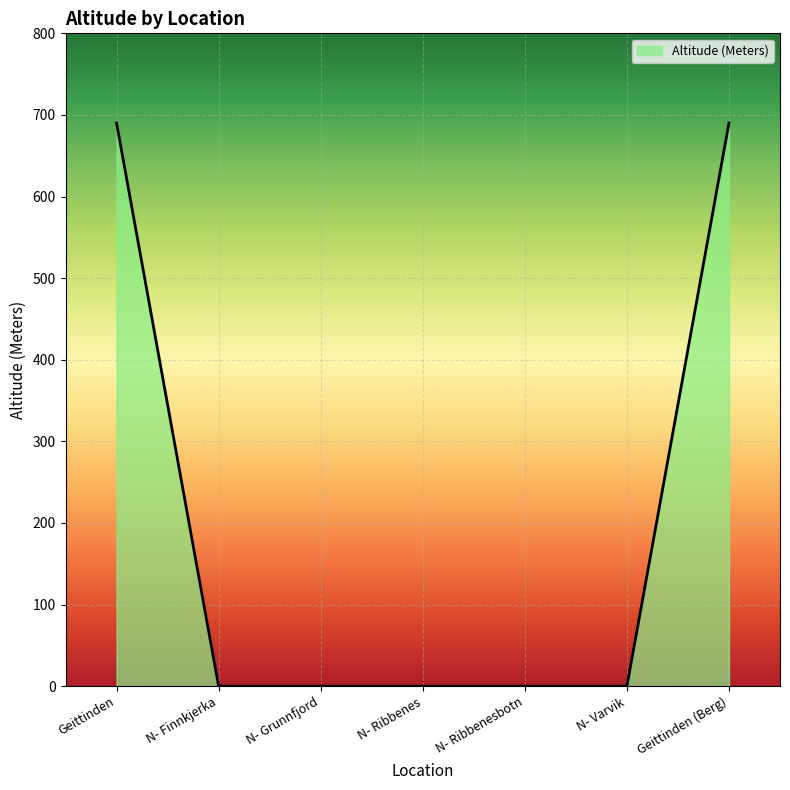

True or false: the data shows 0 at N- Grunnfjord.

True